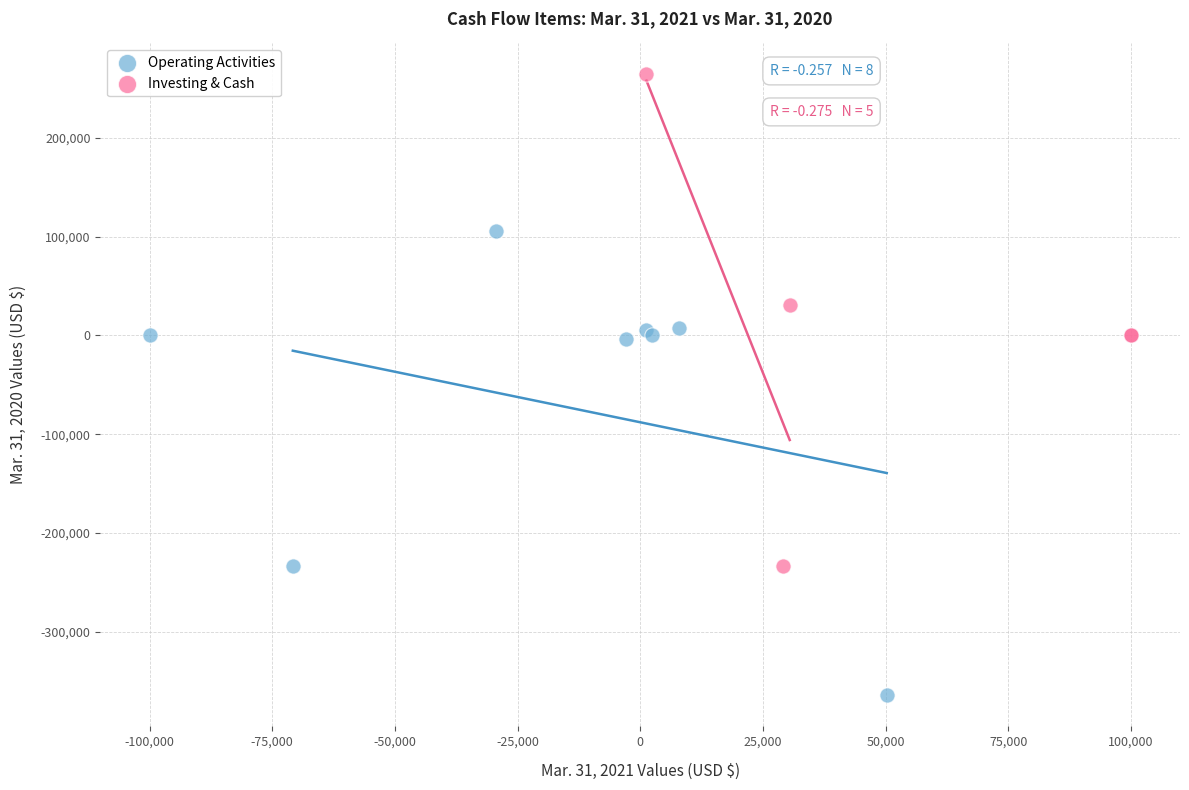

Which series reaches the minimum Y coordinate?

Operating Activities